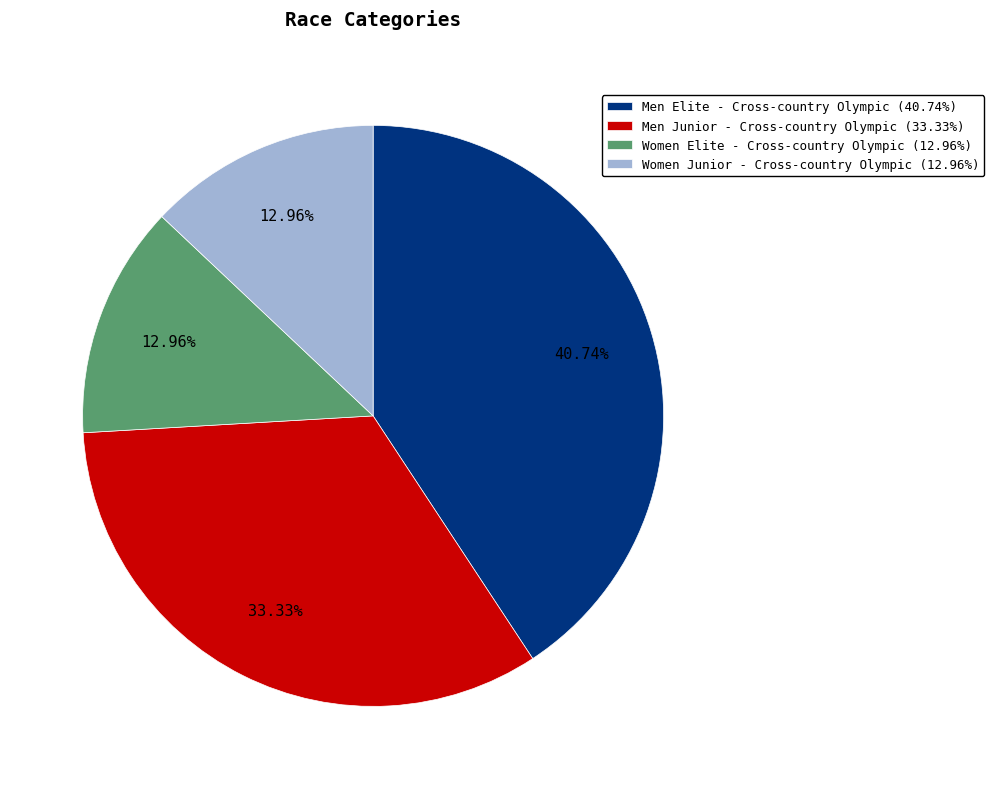

What is the ratio of the value at Women Elite - Cross-country Olympic to the value at Men Junior - Cross-country Olympic?

0.4